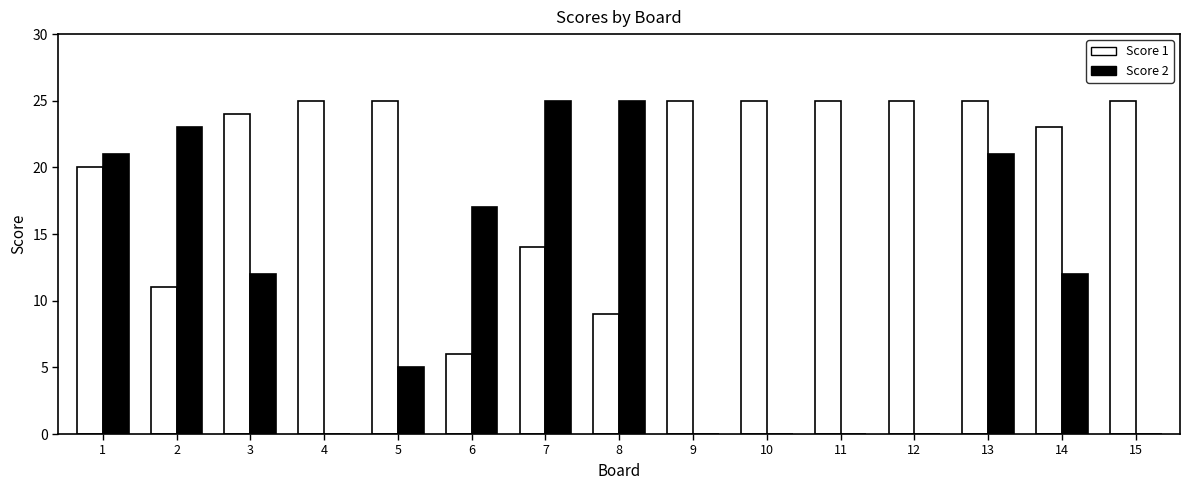

What is the total value across all series at 15?

25